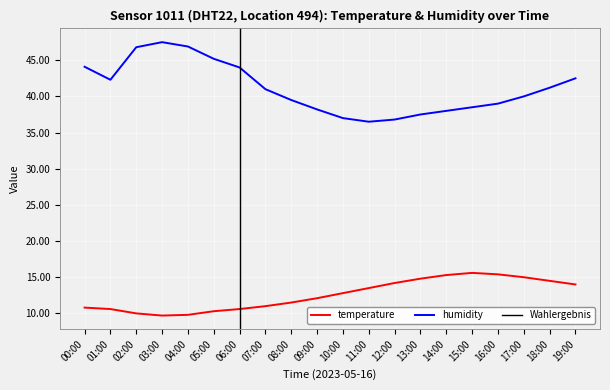

What is the minimum value shown in the chart?

9.7